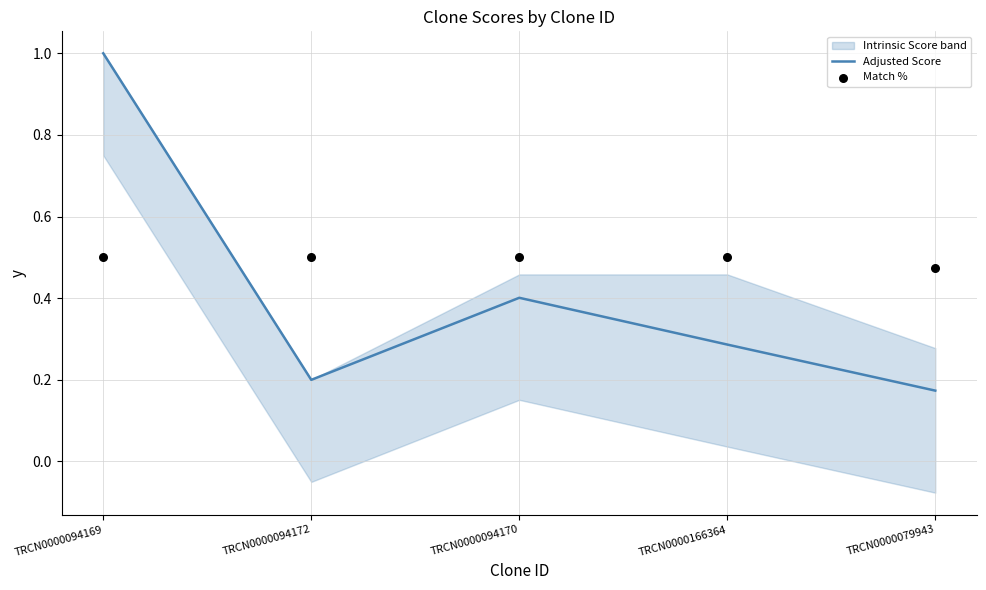

At how many categories does at least one series exceed 0?

5